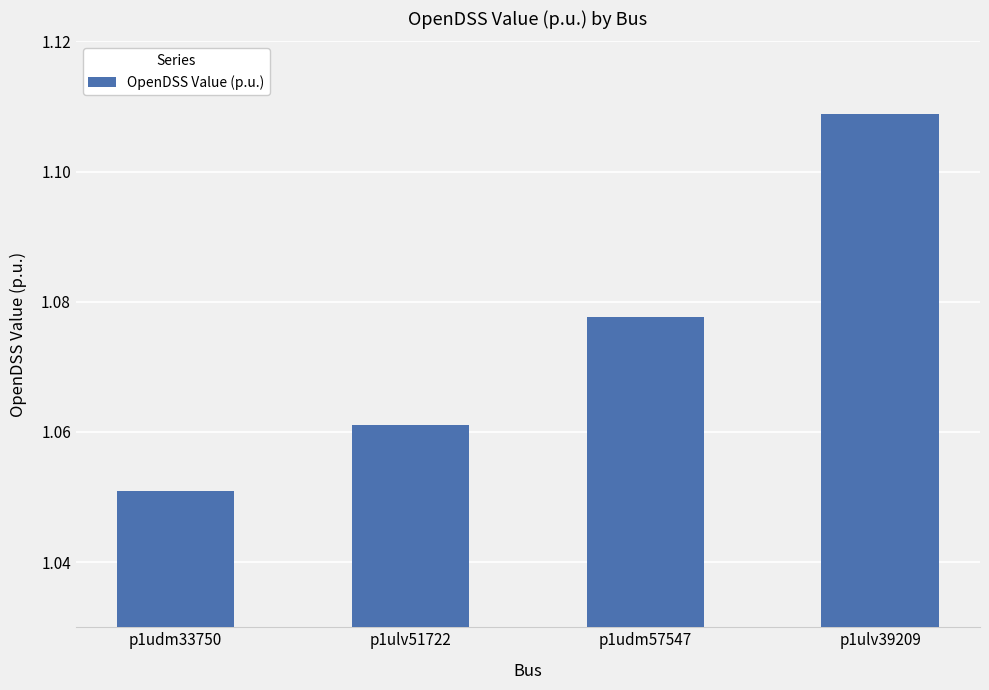

Which category has the lowest value across all series?

p1udm33750